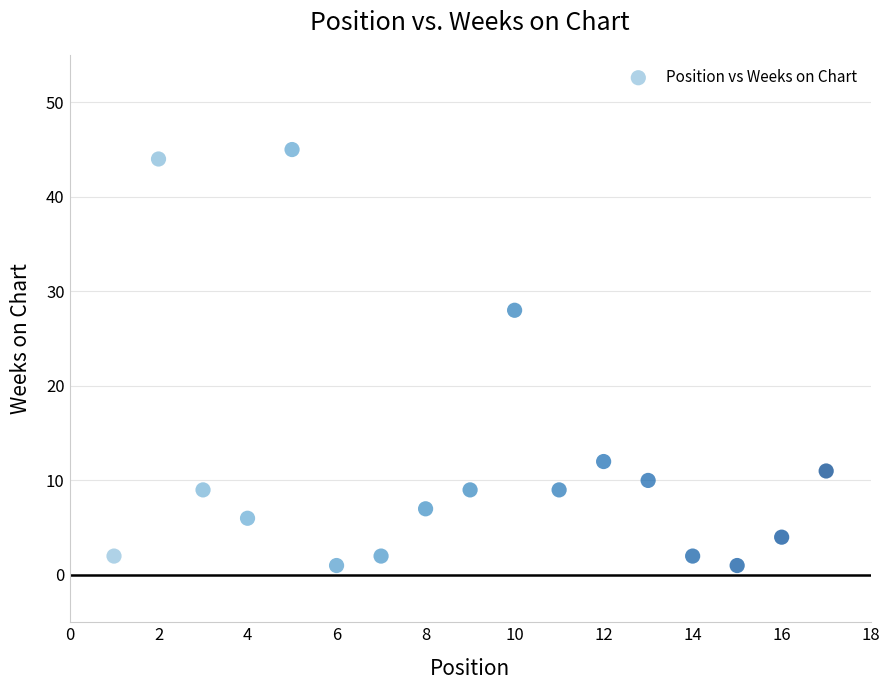

What Y value in the scatter plot is closest to 23?

28